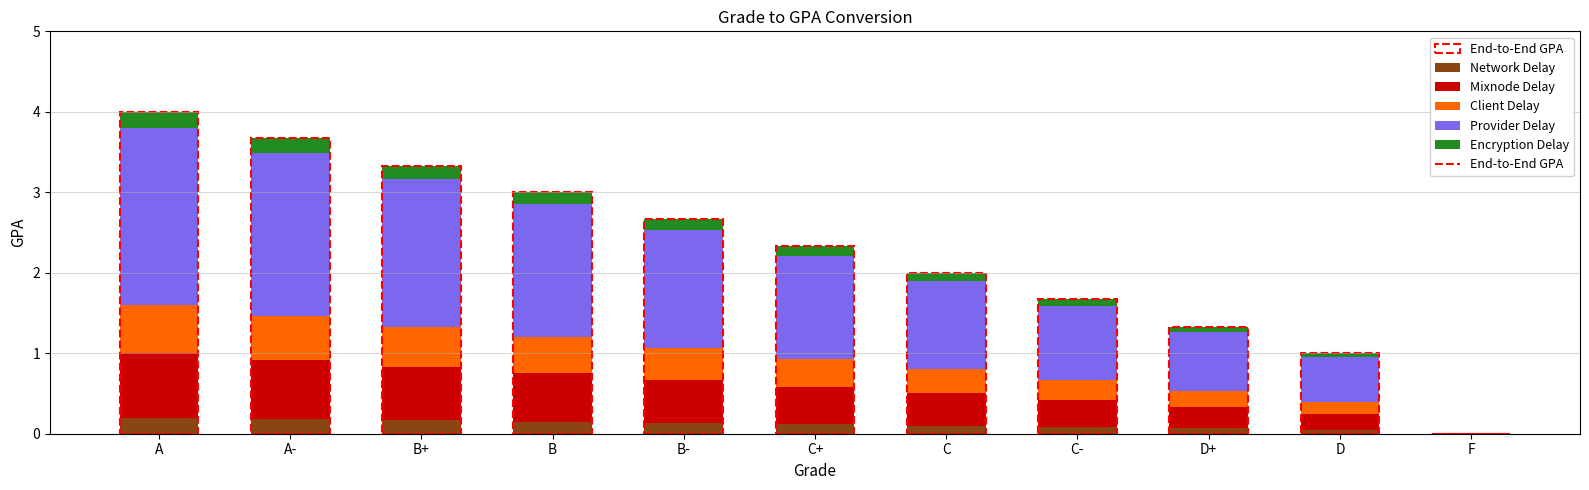

What is the highest value of the Network Delay series?

0.2